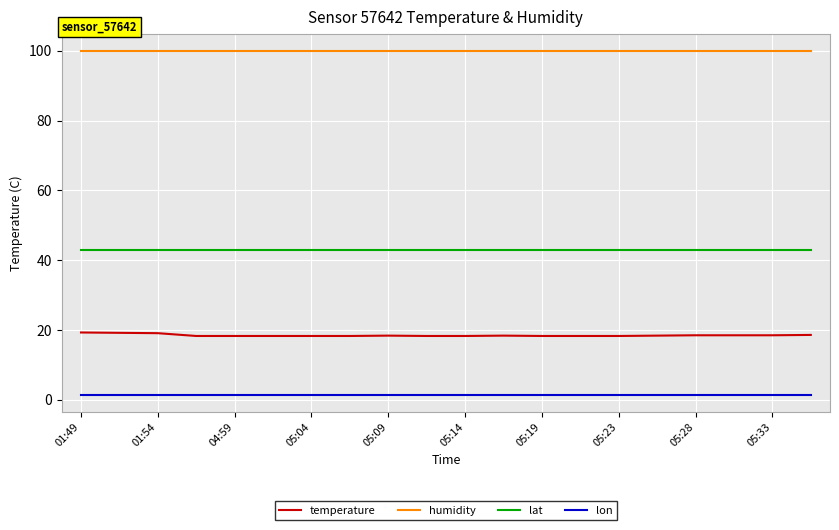

Which series has the largest total across all categories?

humidity